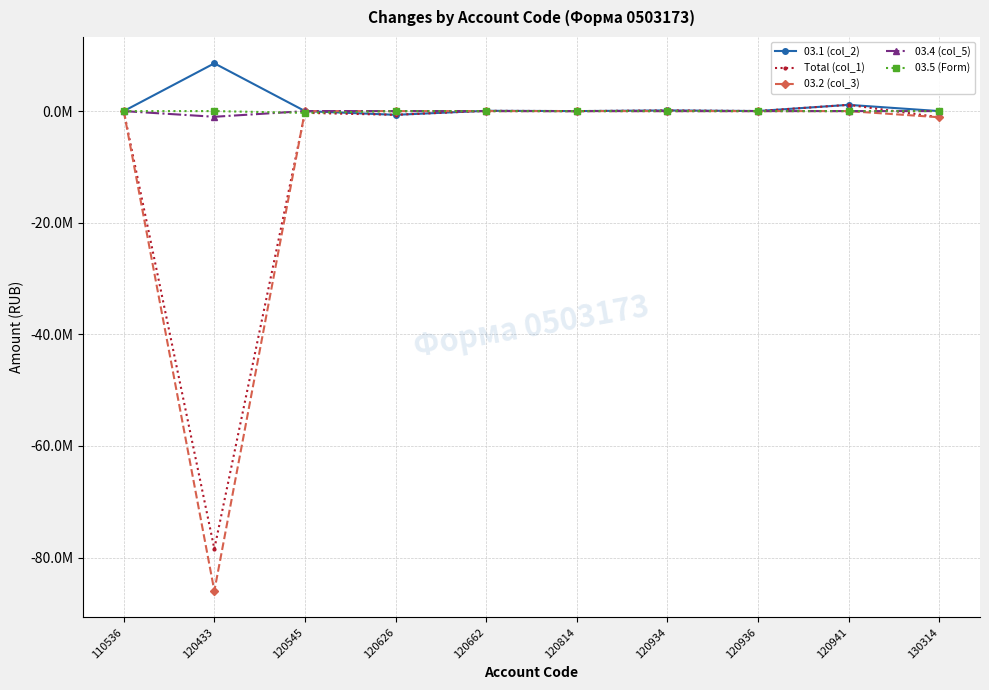

True or false: Total (col_1) has more than 0 interior local peaks.

True